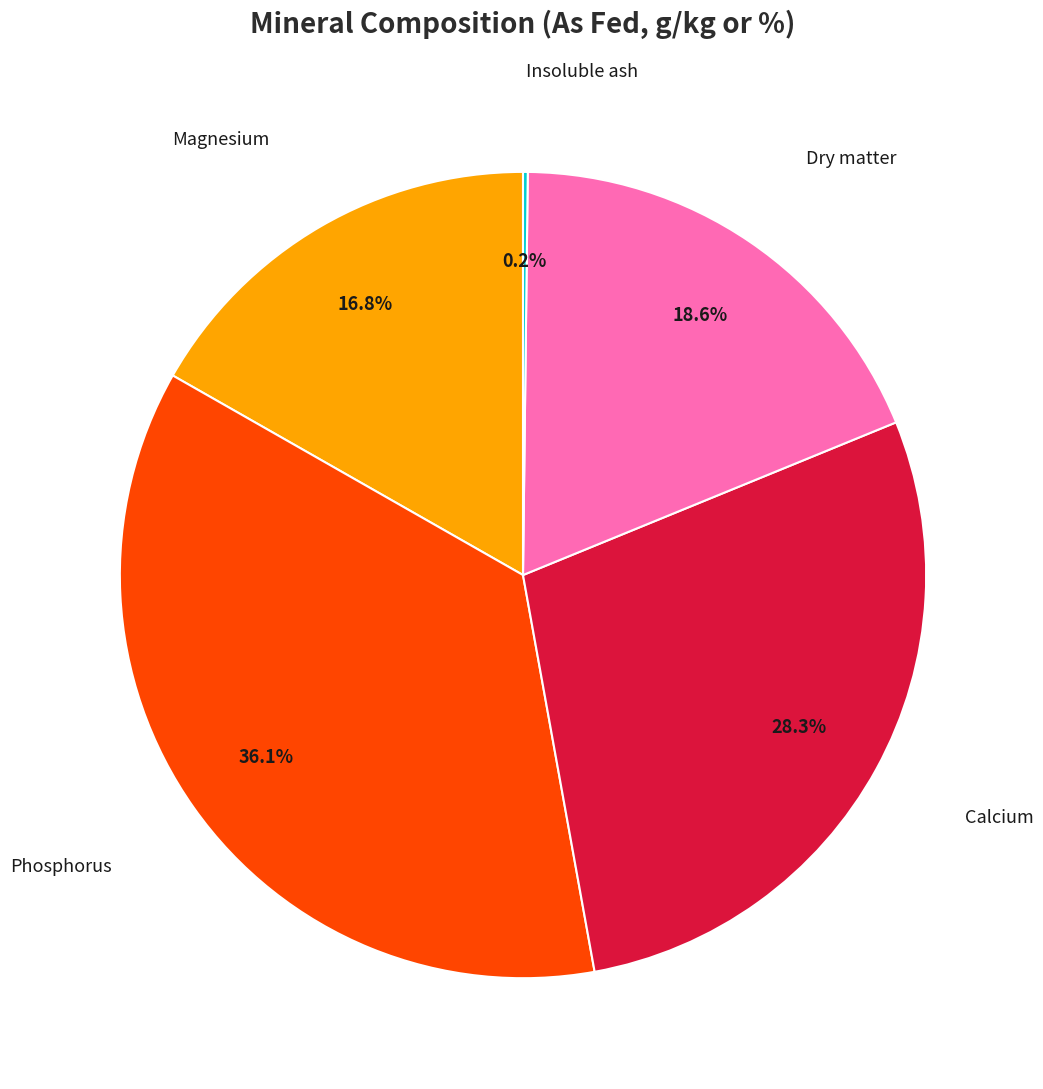

Does any single category account for the majority?

No